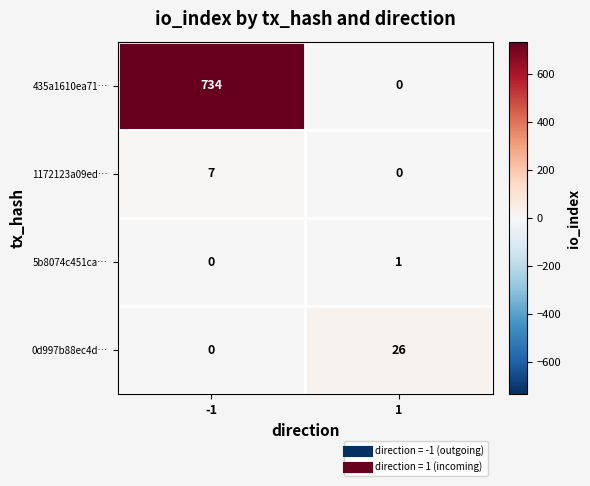

What is the difference between the maximum and minimum values in the 1172123a09ed… series?

7